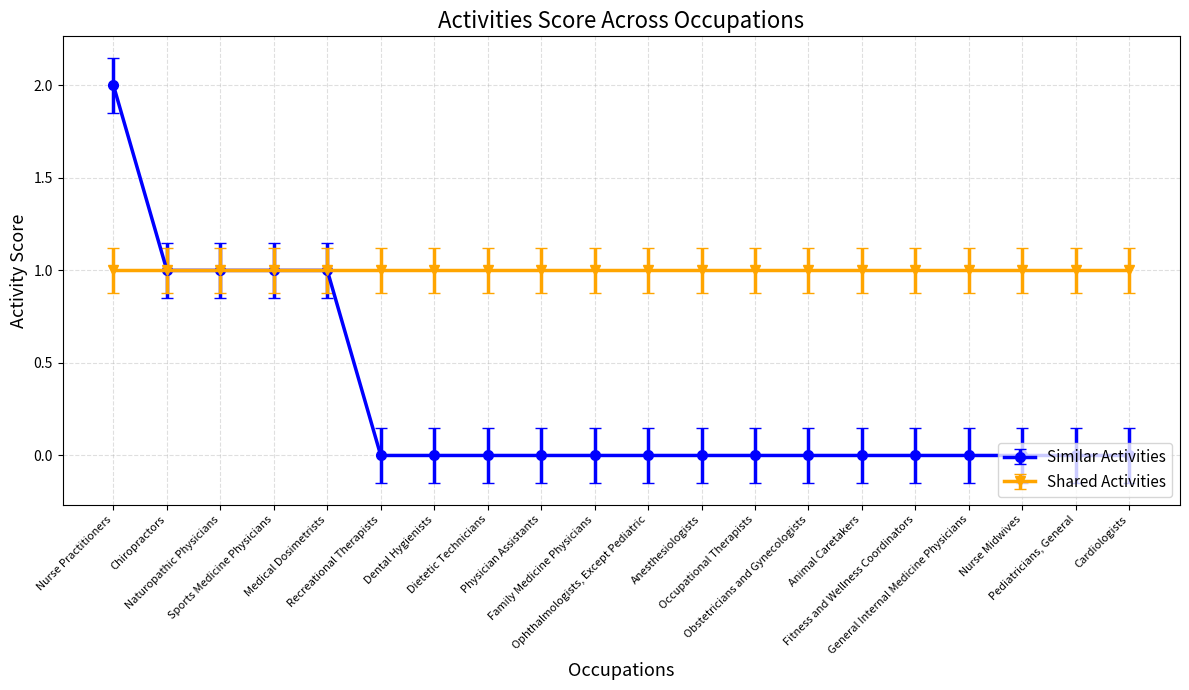

Which series has the largest range (max minus min)?

Similar Activities